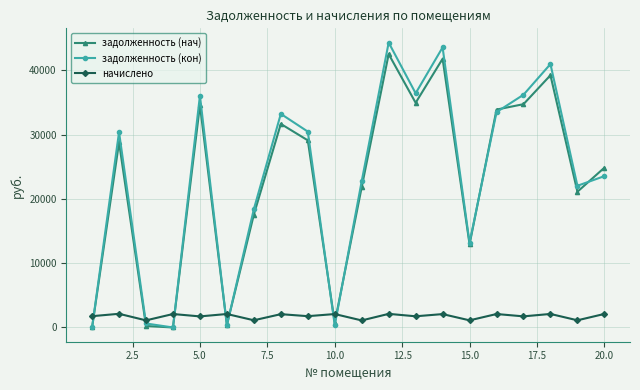

Which series ends up on top after the final intersection of задолженность (нач) and задолженность (кон)?

задолженность (нач)